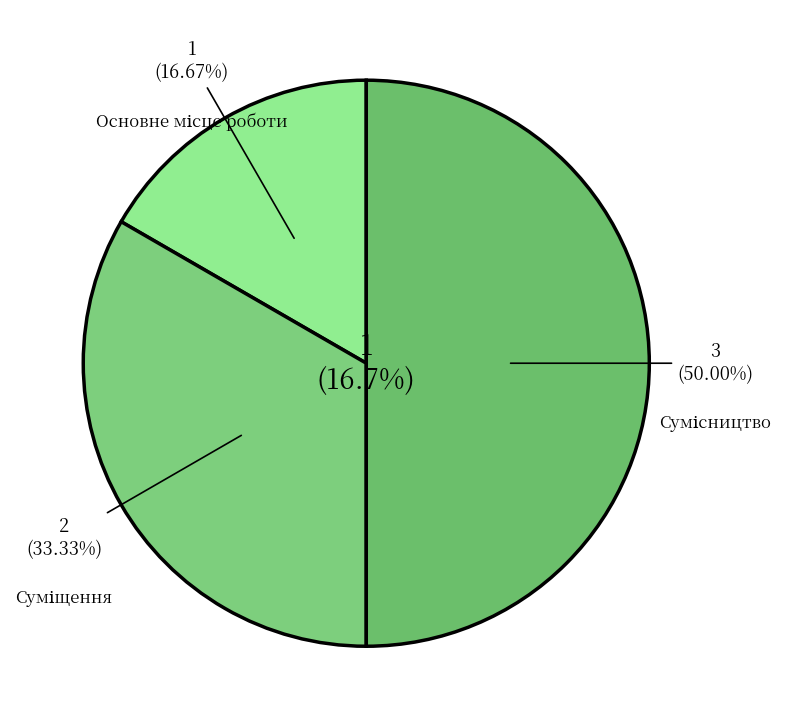

To the nearest percent, what is the combined percentage of Суміщення and Основне місце роботи?

50%